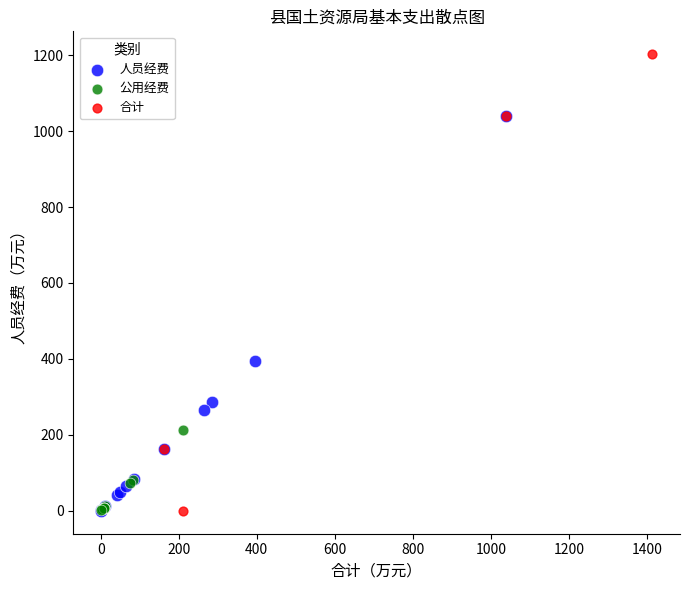

Which series contains the highest Y value?

合计